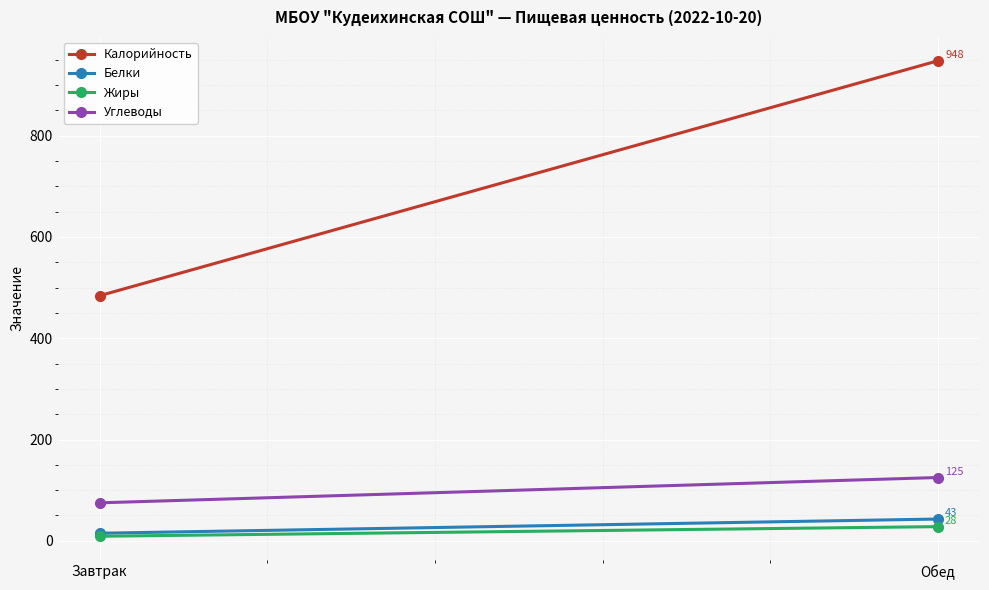

Between Обед and Завтрак, which is larger?

Обед